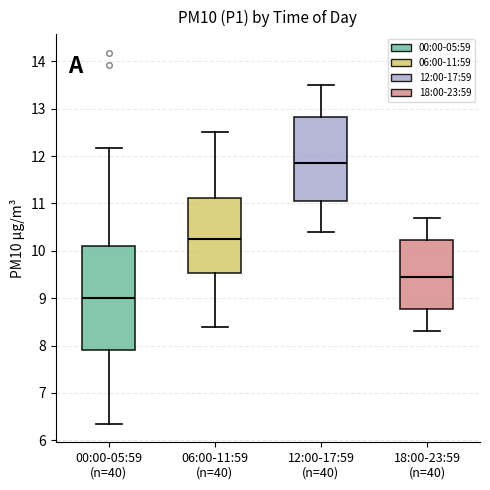

Which box's median line is the highest?

12:00-17:59 (n=40)